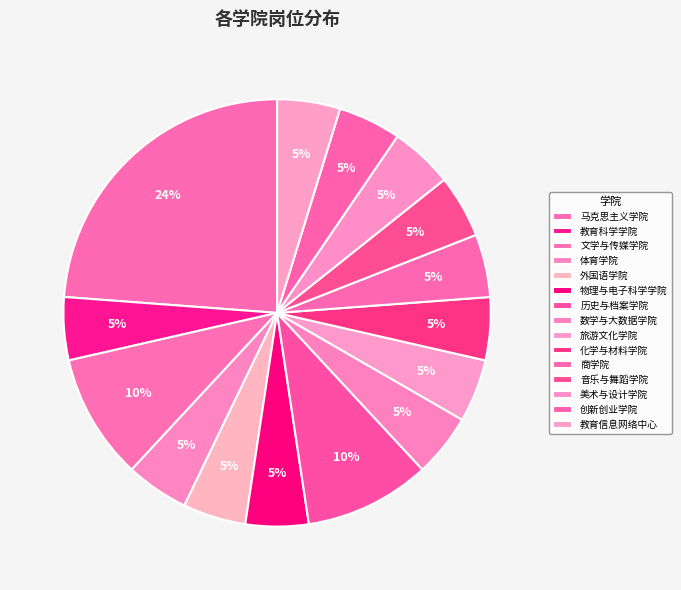

Count the number of slices in the pie.

15